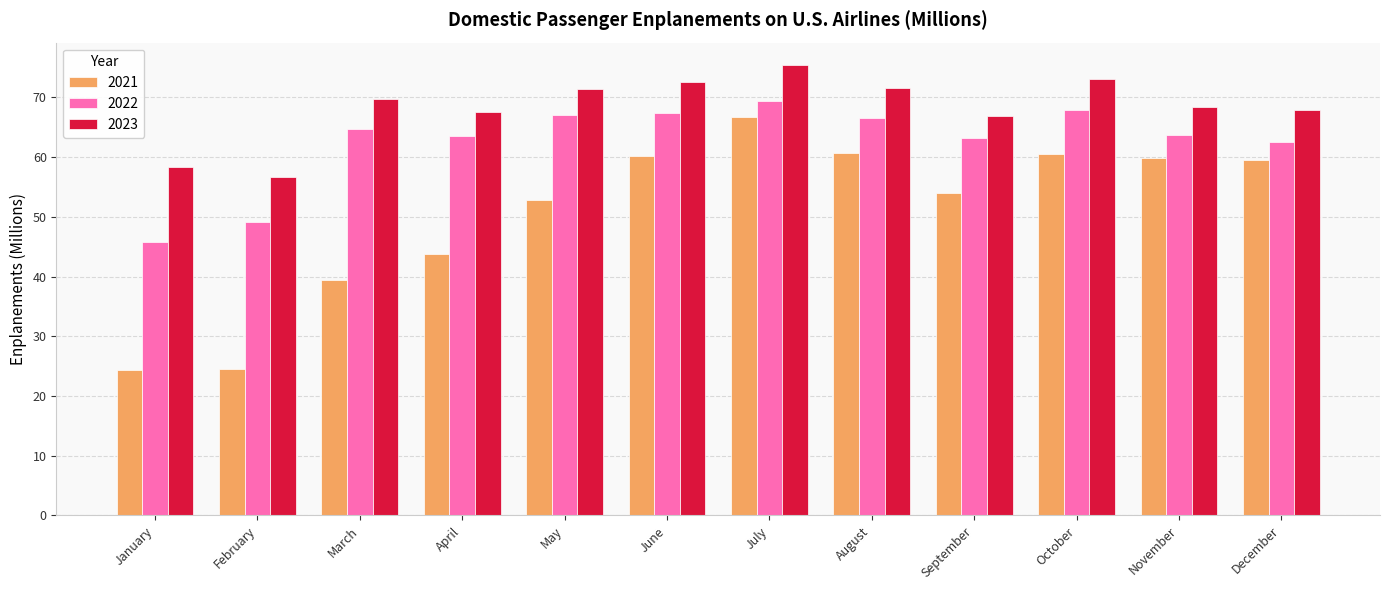

Between July and October, which series saw the biggest shift?

2021